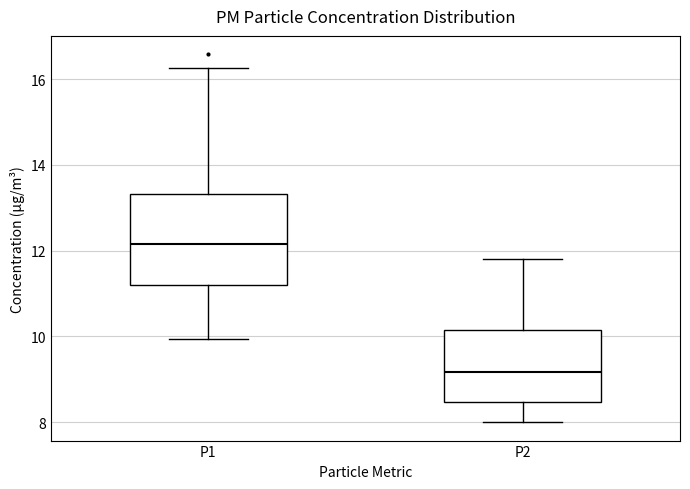

Where does the lower whisker of the box for P1 end on the y-axis? The values are not printed on the chart, so give them approximately, as read against the axis.

10.0